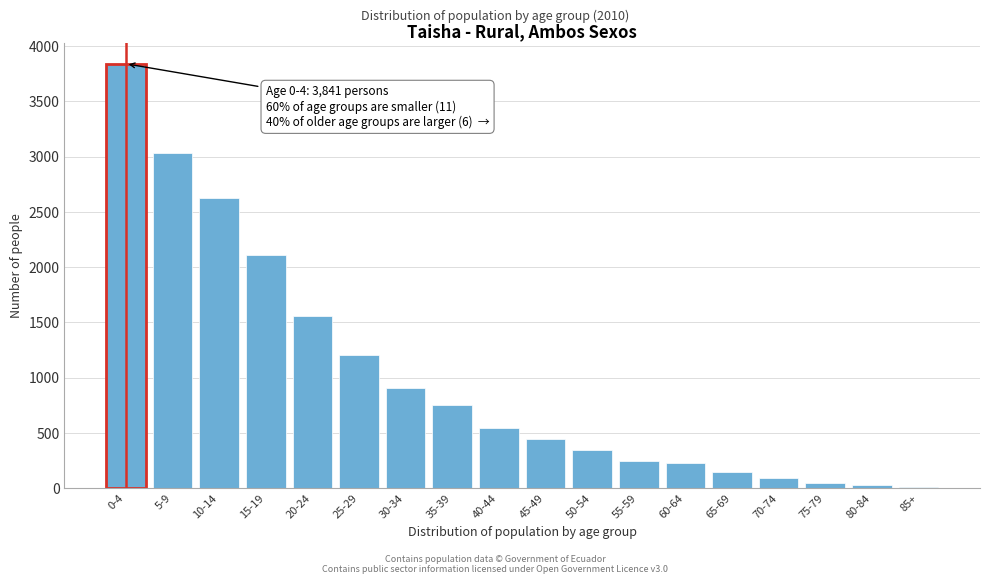

Which category has the highest value across all series?

0-4